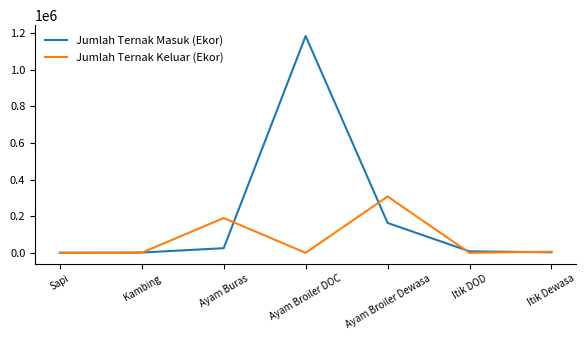

What is the average value of the Jumlah Ternak Masuk (Ekor) series?

197786